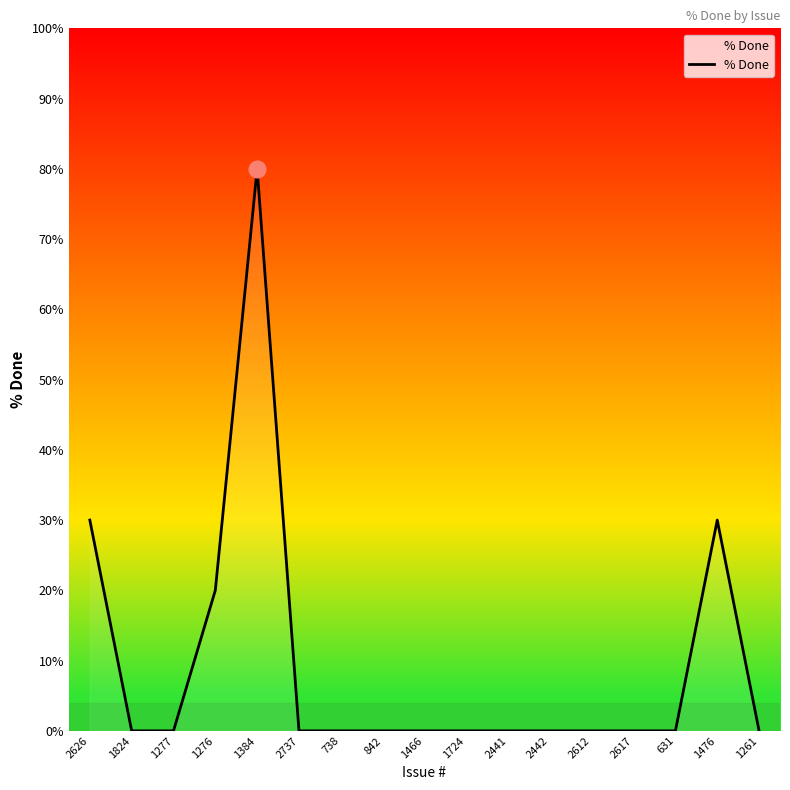

Between 1466 and 2626, which is larger?

2626